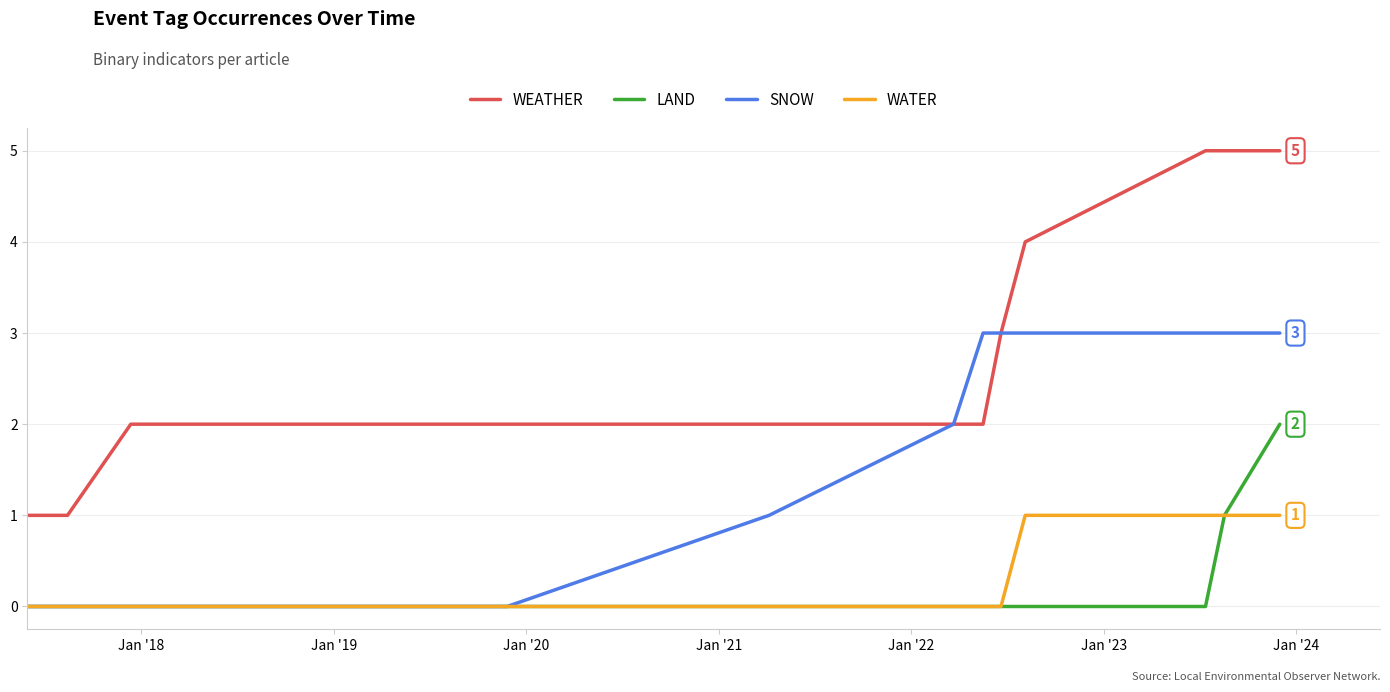

True or false: LAND and WEATHER cross at least once.

False